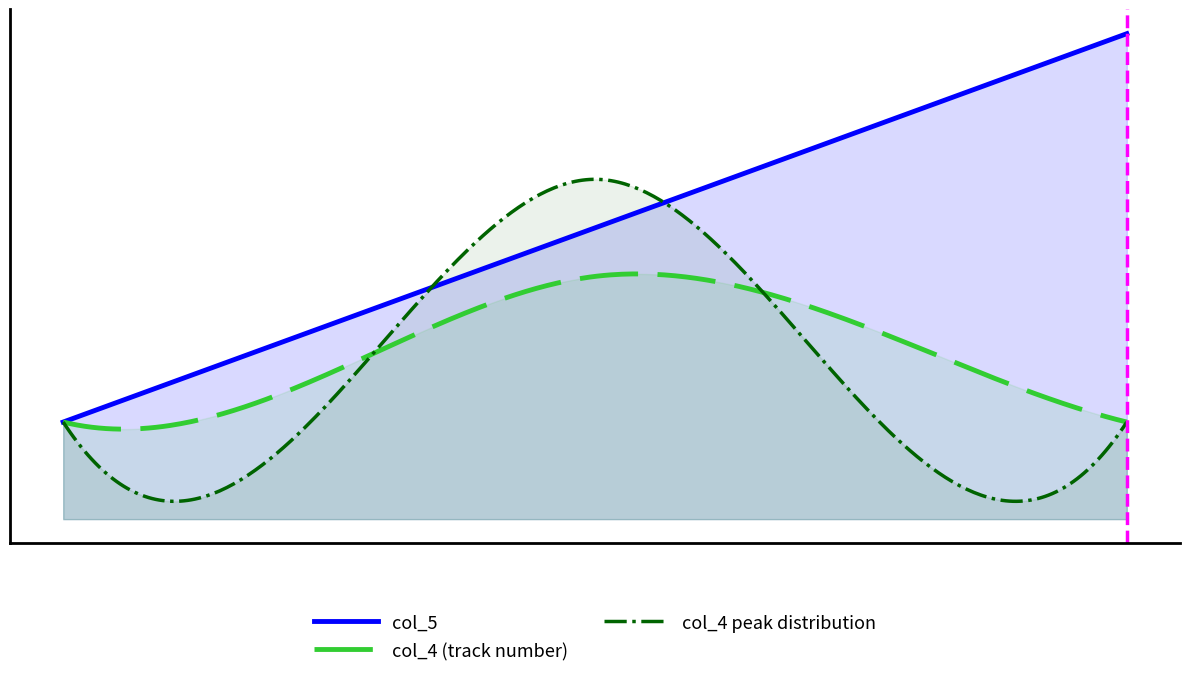

What are all the series names shown in the legend?

col_5, col_4 (track number), col_4 peak distribution